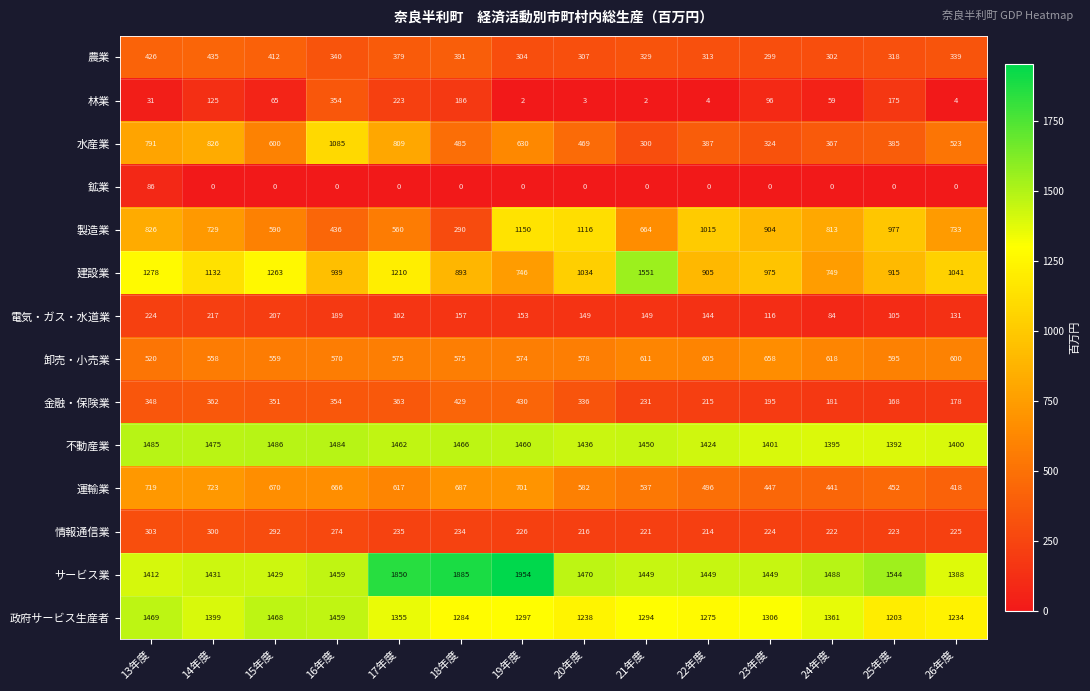

At which category is the sum across all series the highest?

13年度